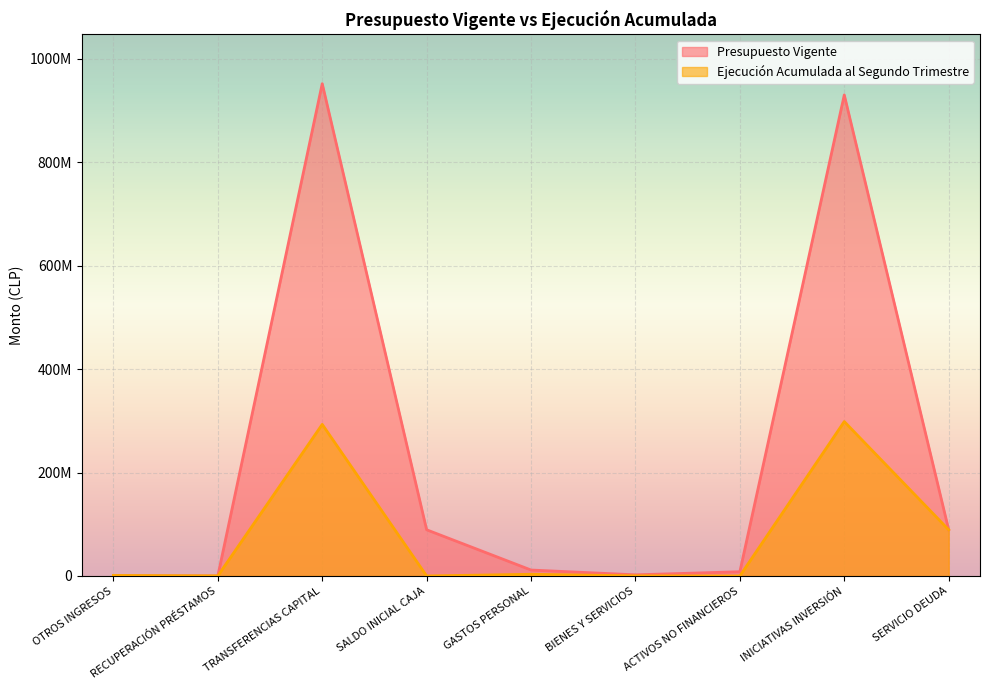

At how many categories does at least one series exceed 409476788?

2